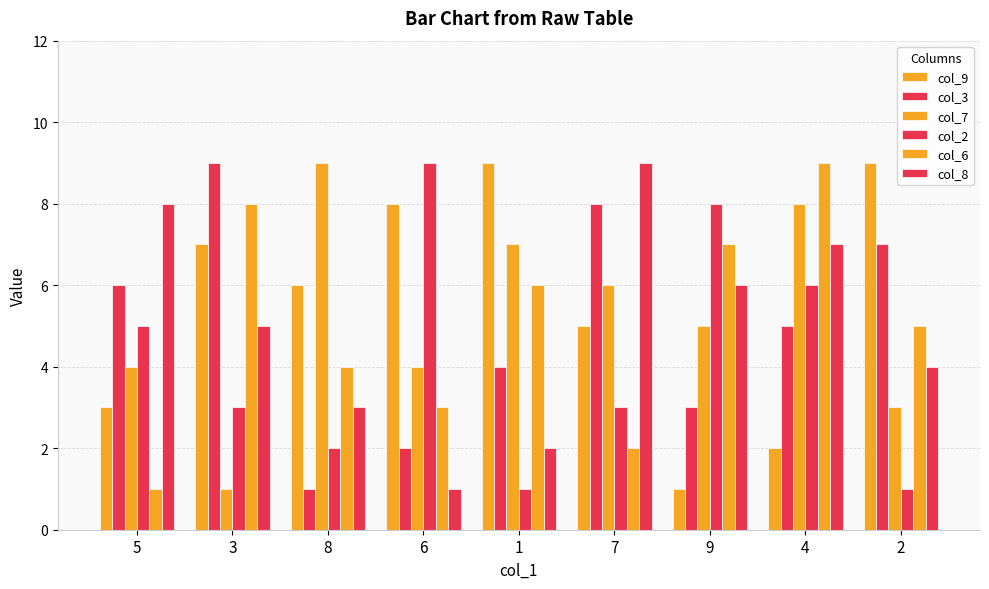

Read the col_8 value at 8.

3